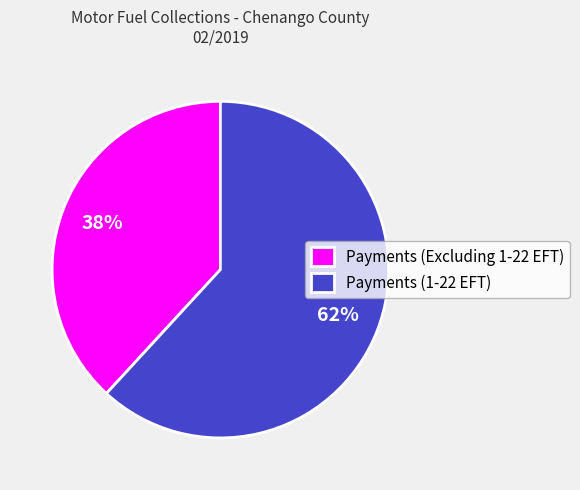

To the nearest percent, what is the difference between the largest and smallest slice percentages?

24%